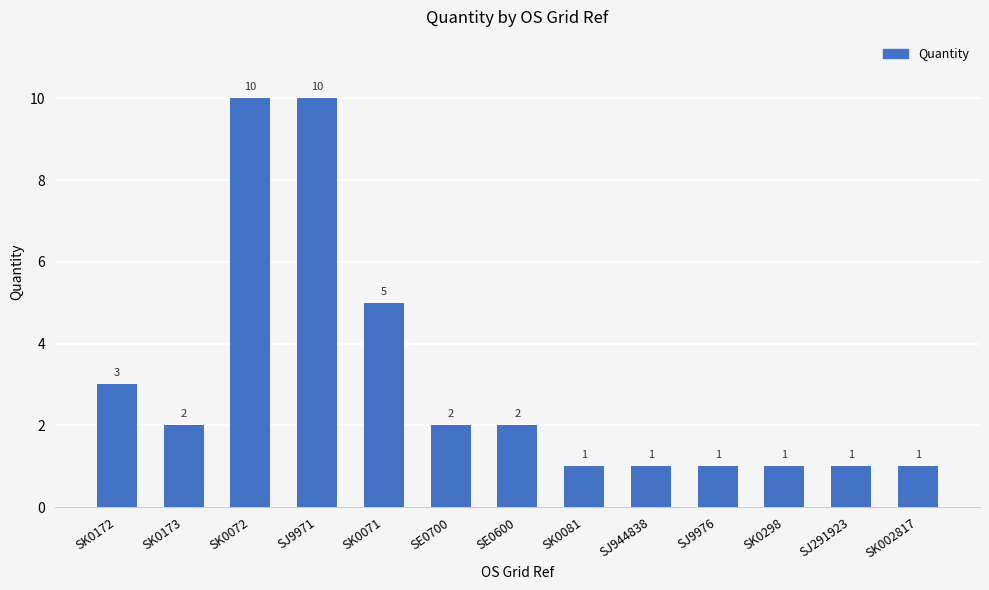

What is the value of the 11th bar from the left?

1